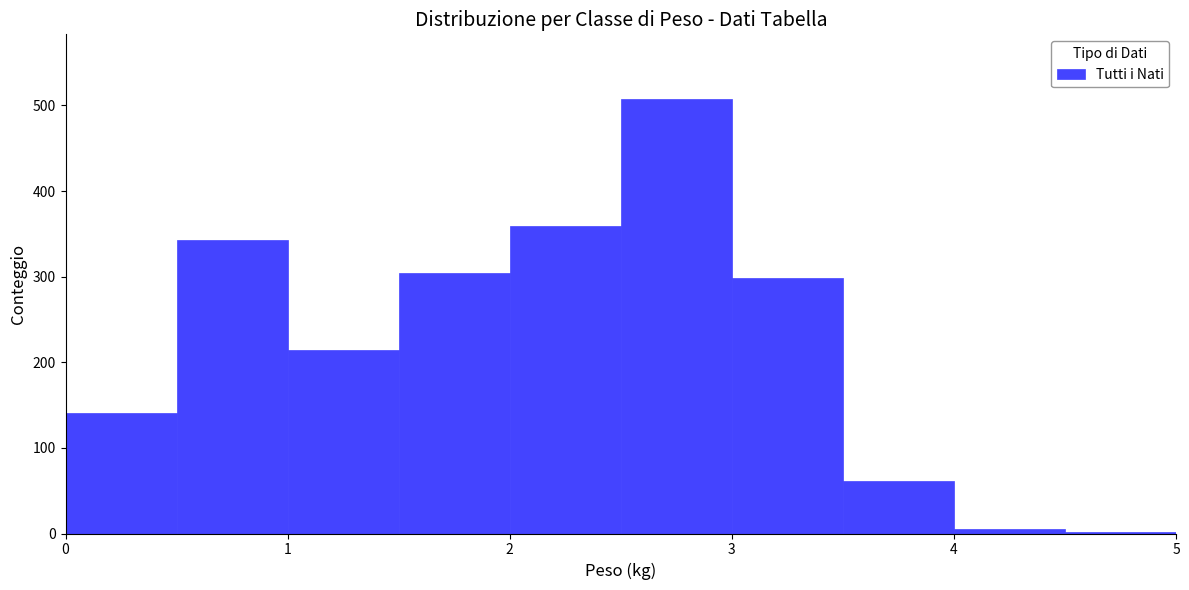

Reading left to right, list every bar in this chart as the range it spans on the x-axis followed by its height. The values are not printed on the chart, so give them approximately, as read against the axis.

0.0 to 0.5: 140
0.5 to 1.0: 340
1.0 to 1.5: 210
1.5 to 2.0: 300
2.0 to 2.5: 360
2.5 to 3.0: 510
3.0 to 3.5: 300
3.5 to 4.0: 60
4.0 to 4.5: under 10
4.5 to 5.0: under 10